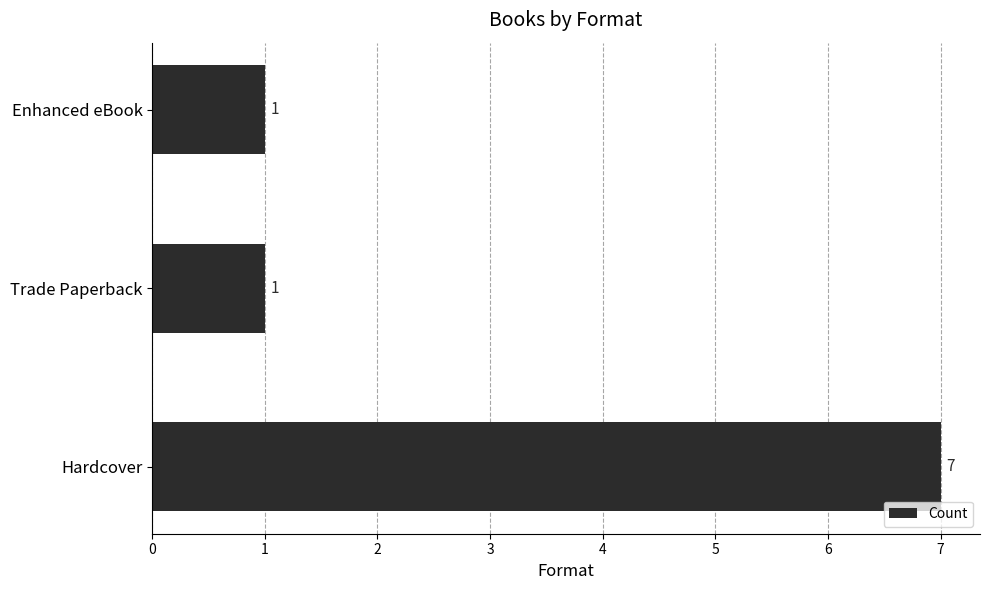

The value at Trade Paperback is 1. True or false?

True